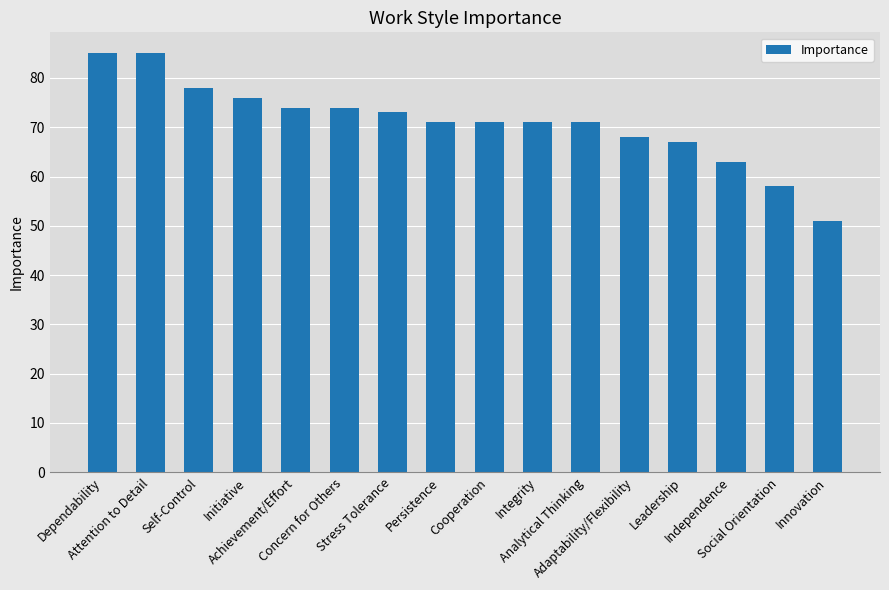

True or false: the data shows 63 at Independence.

True